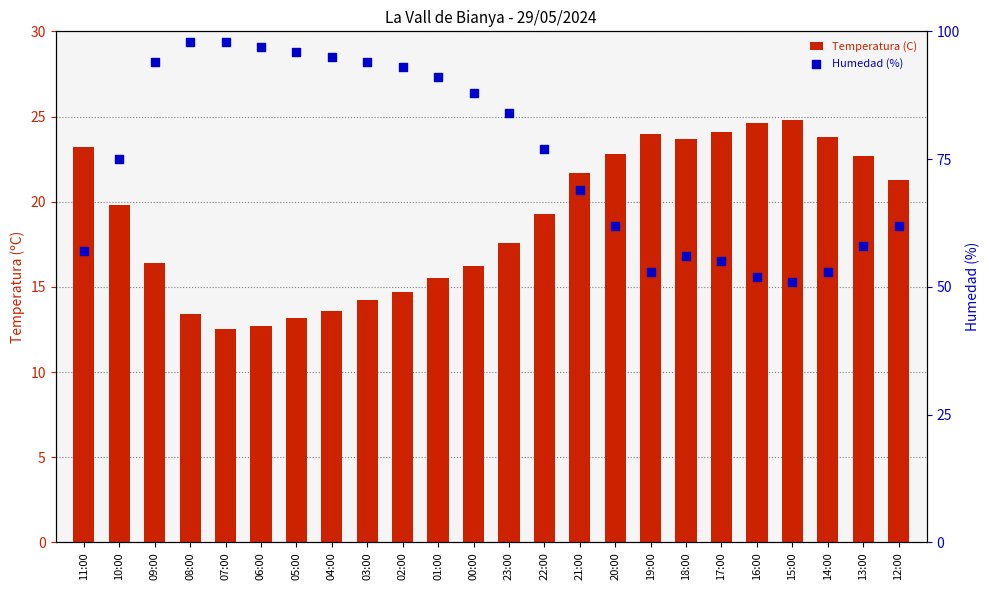

At how many categories does at least one series exceed 34?

24